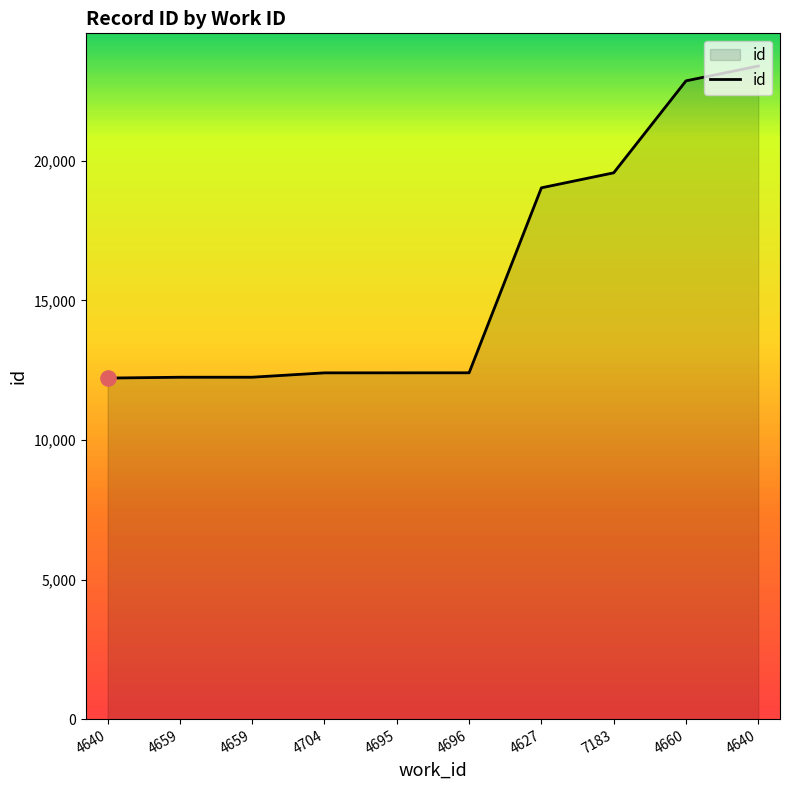

Is this an area chart (filled region under the line)?

Yes